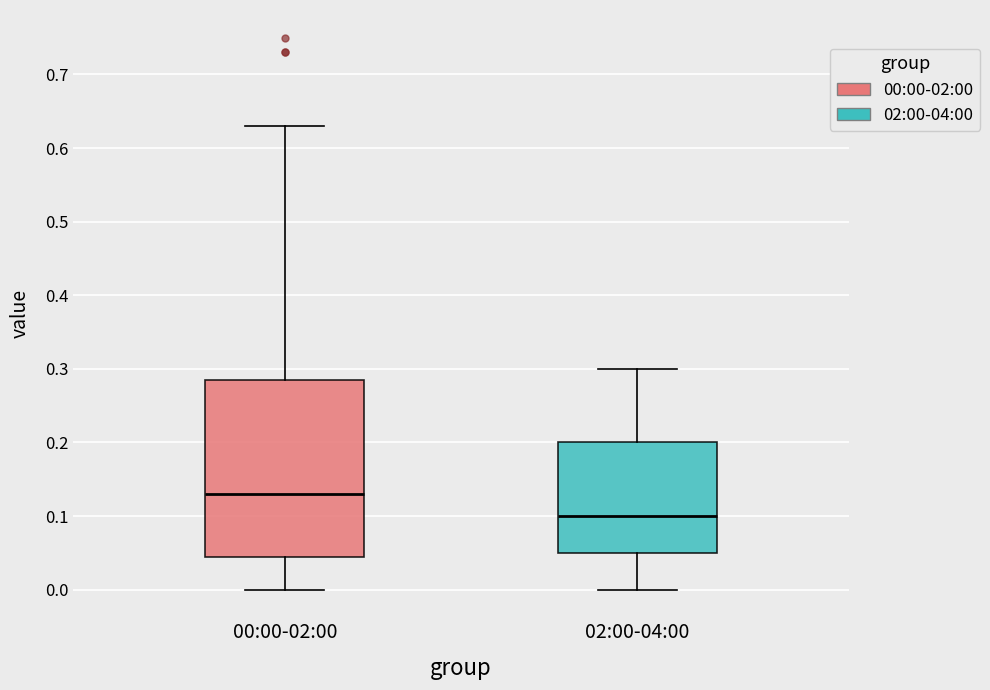

Which box is the tallest, from its lower edge to its upper edge?

00:00-02:00